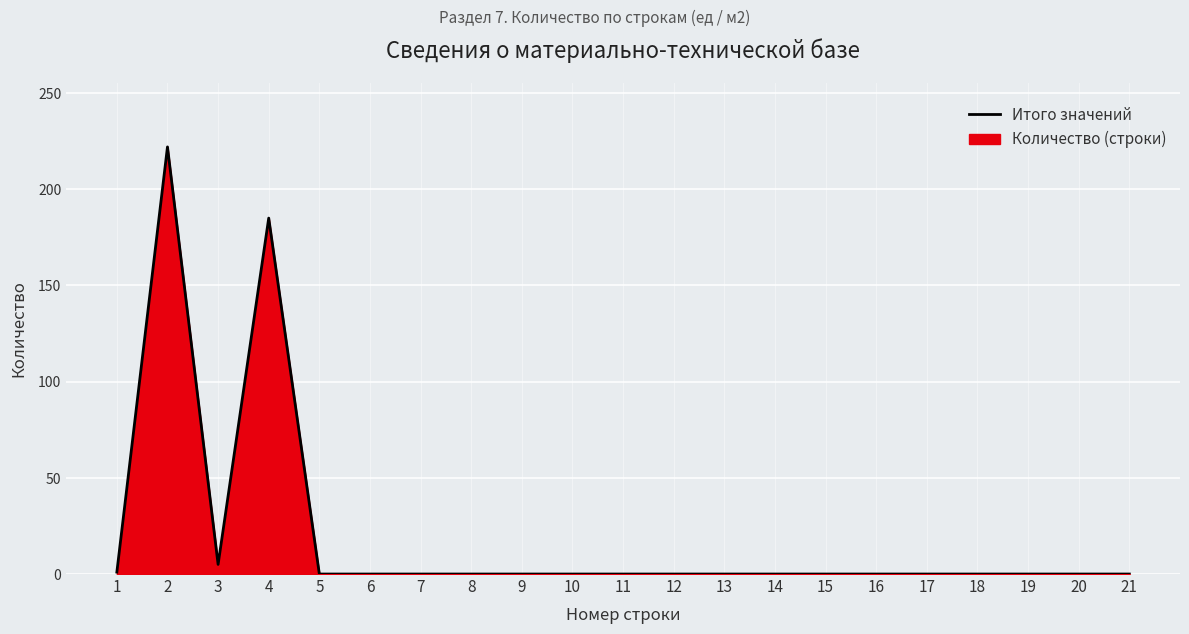

Reading left to right, transcribe all the data shown in this chart.

1=1	2=222	3=5	4=185	5=0	6=0	7=0	8=0	9=0	10=0	11=0	12=0	13=0	14=0	15=0	16=0	17=0	18=0	19=0	20=0	21=0